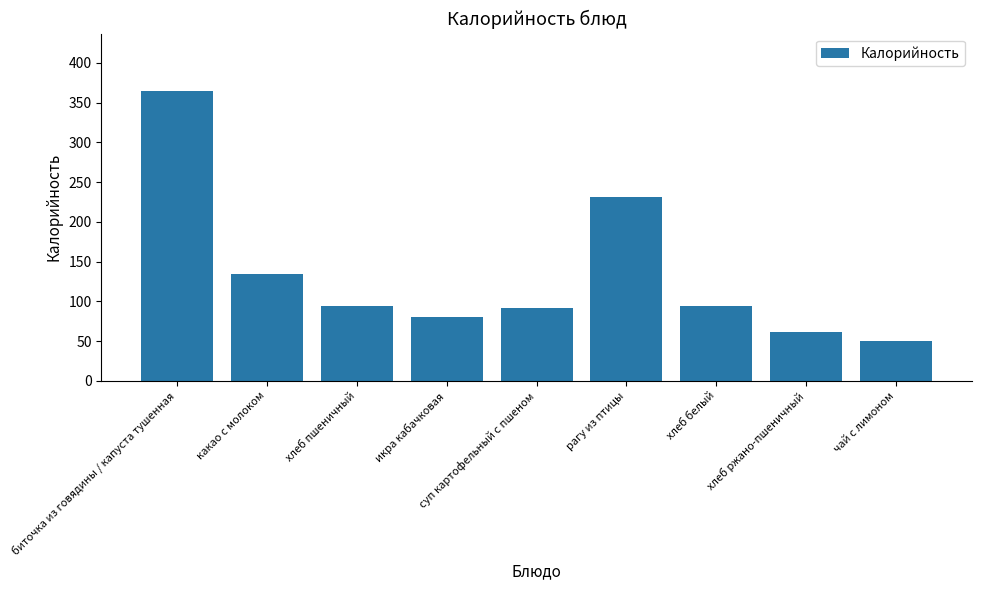

What is the difference between the values at биточка из говядины / капуста тушенная and икра кабачковая?

283.7